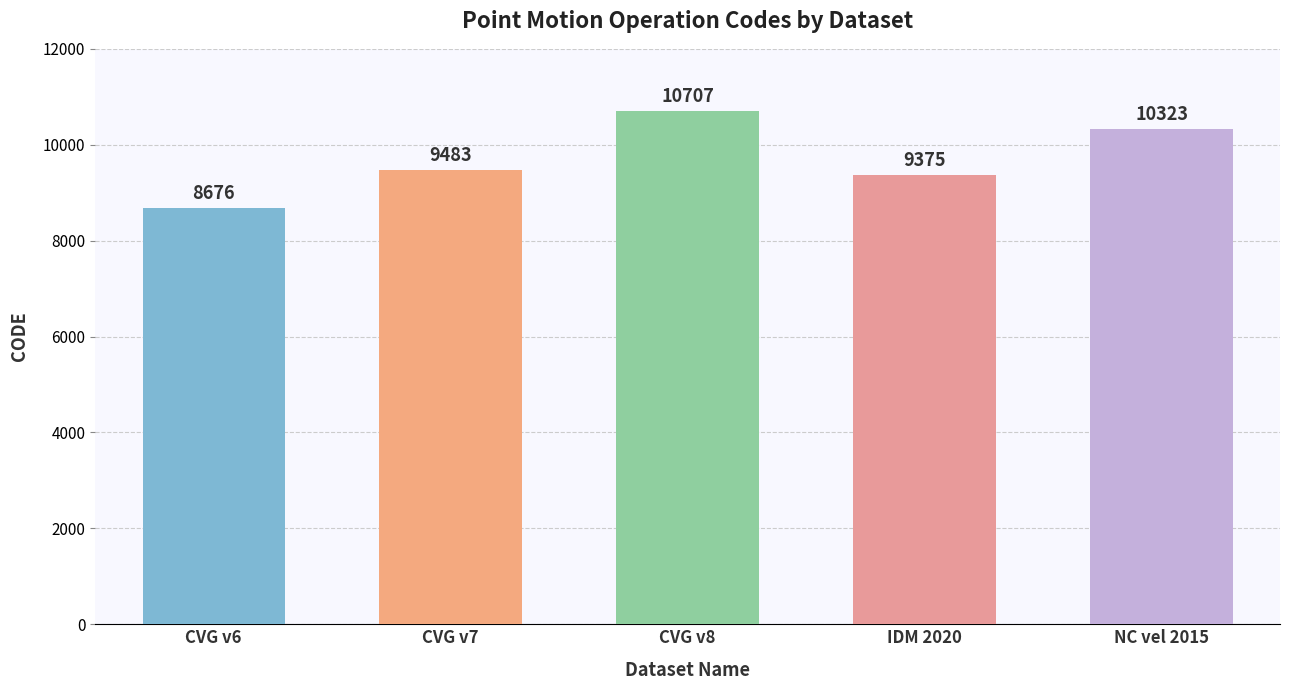

Reading right to left, transcribe all the data shown in this chart.

10323	9375	10707	9483	8676